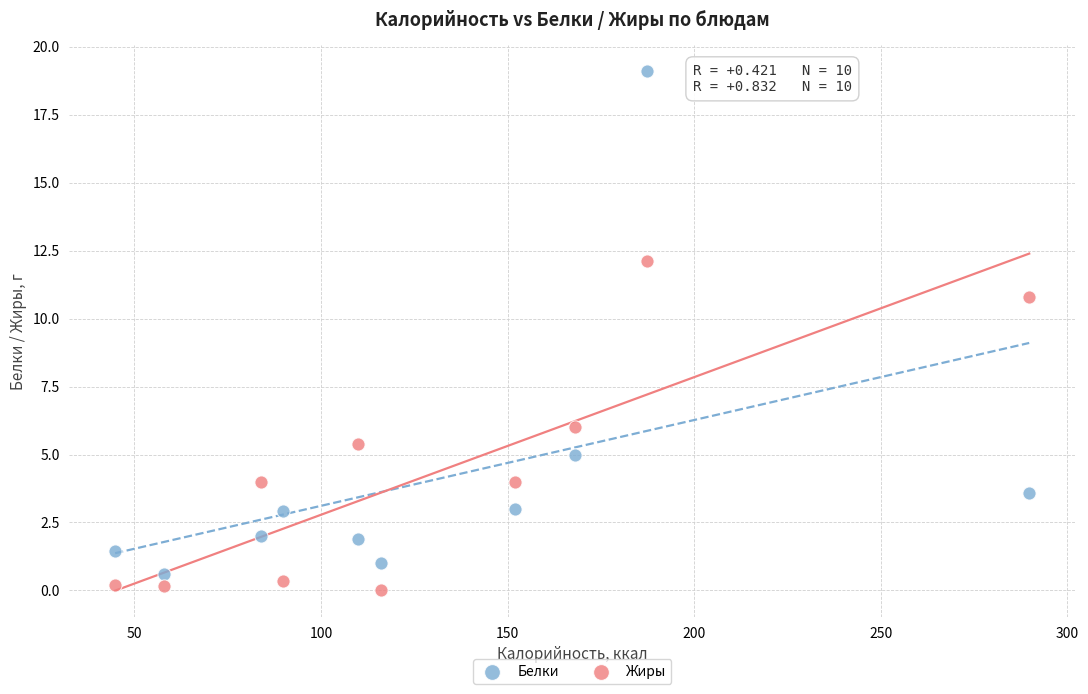

In the Белки series, what Y value is closest to 9?

5.0